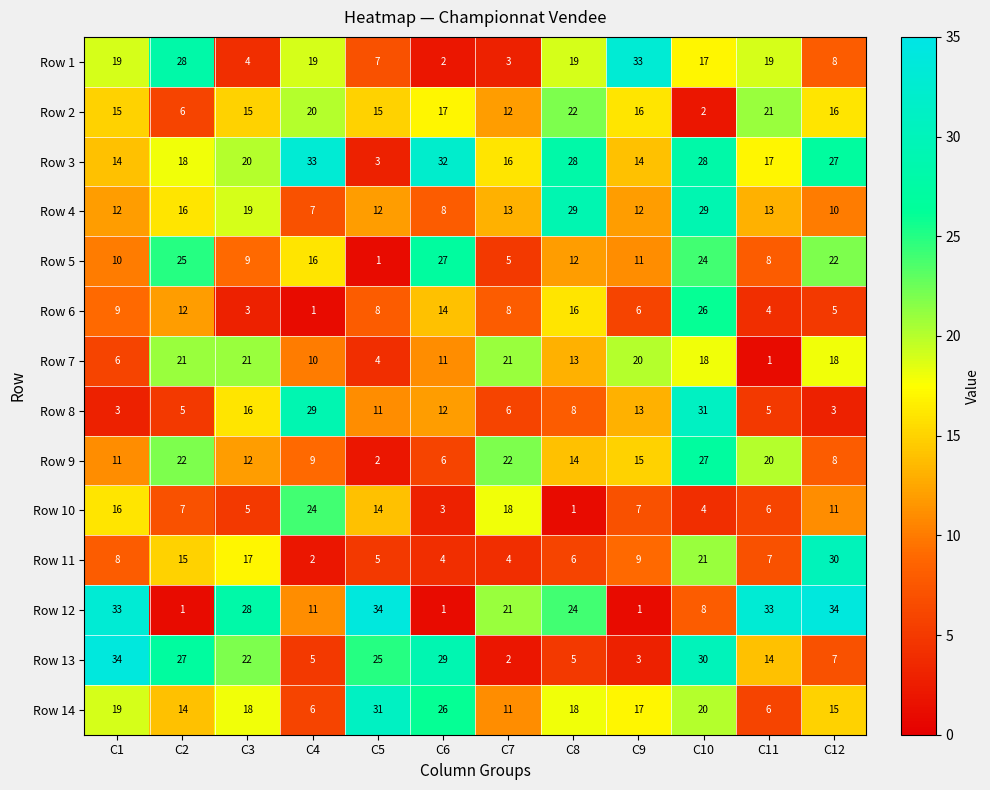

Read the Row 14 value at C9.

17